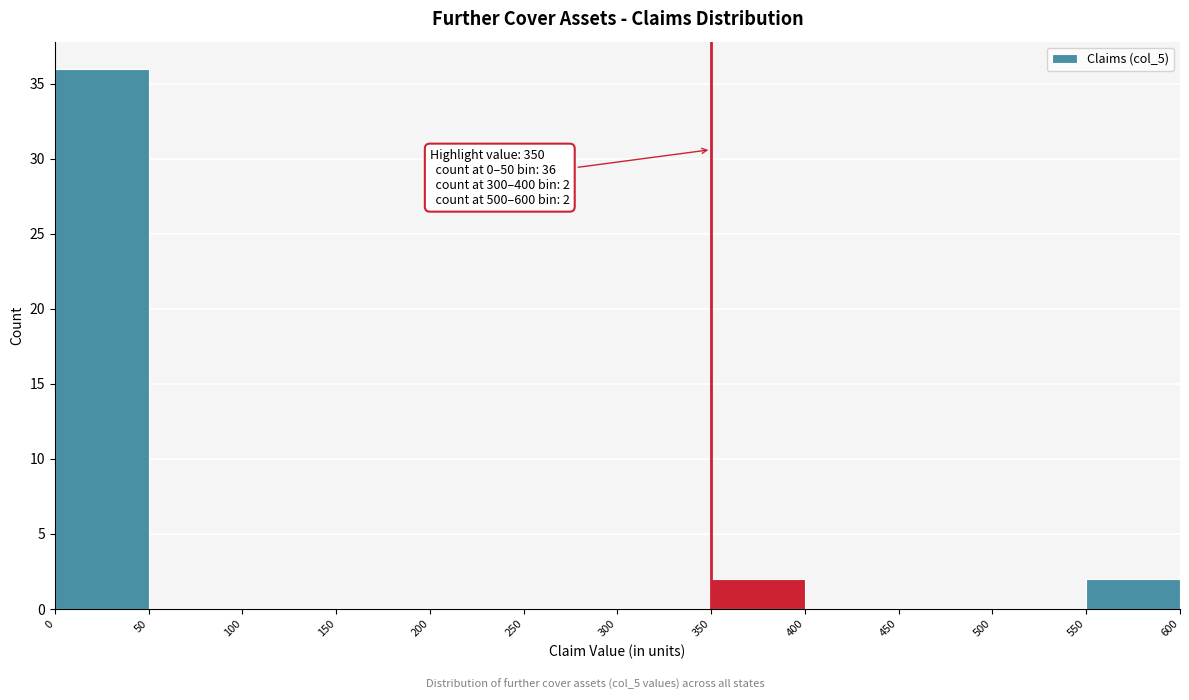

Over which range of the x-axis is the bar tallest?

0 to 50